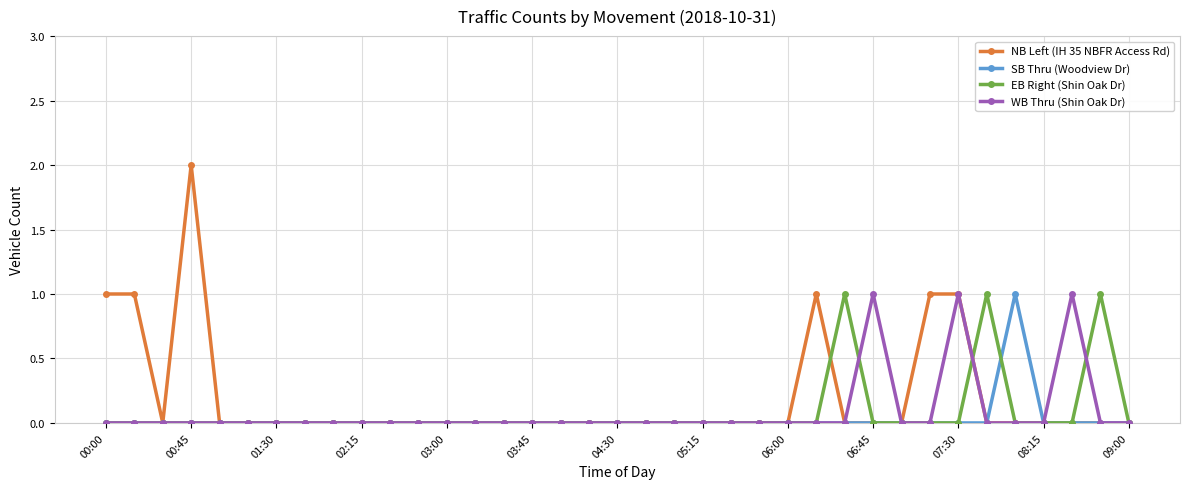

Does the chart have visible grid lines?

Yes